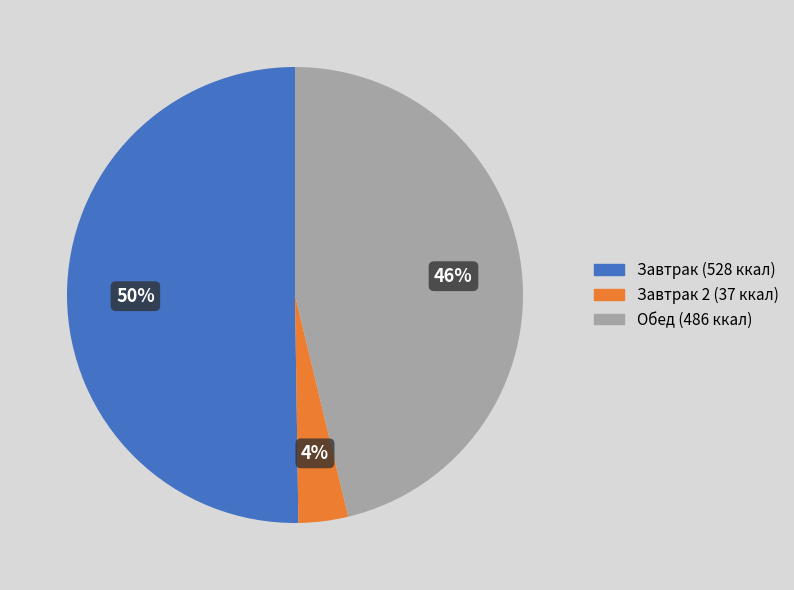

To the nearest percent, what is the average slice percentage?

33%